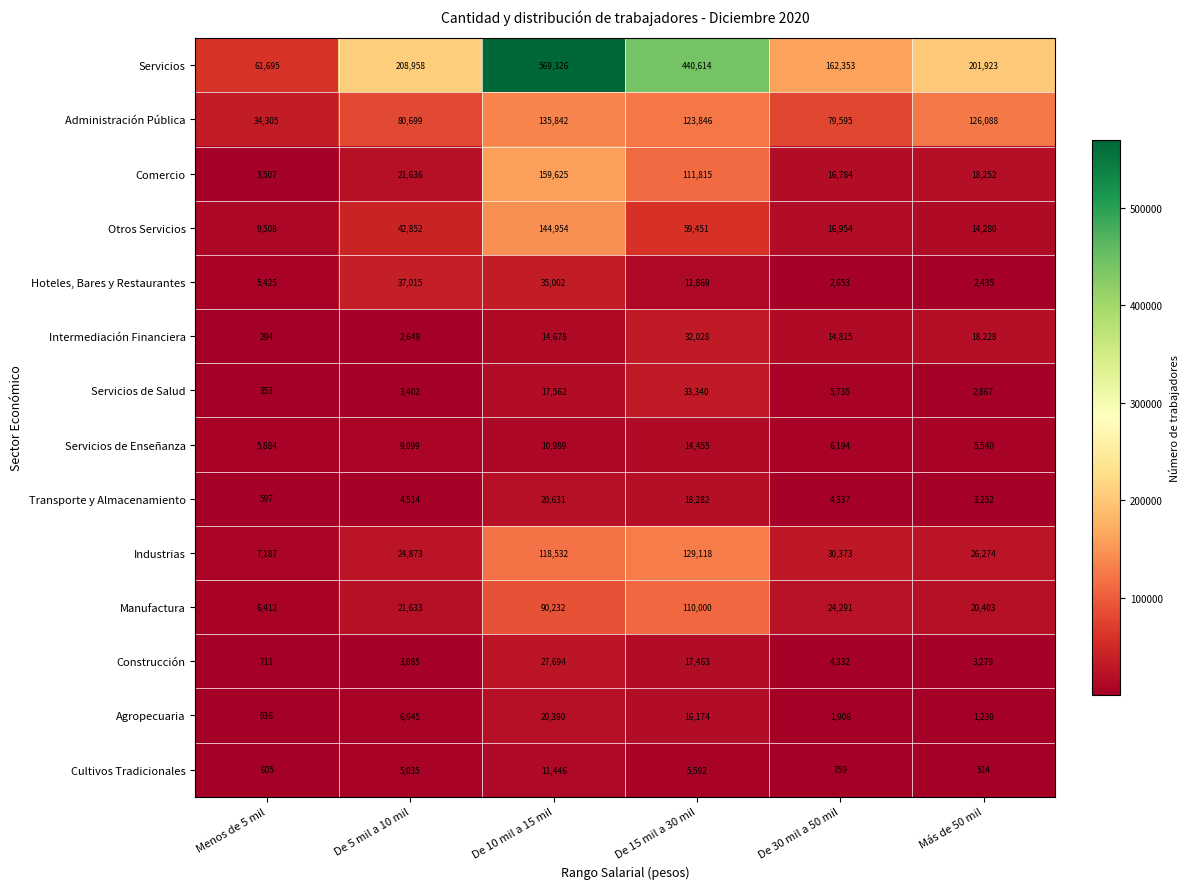

What is the difference between the second highest and second lowest values in the Industrias series?

93659